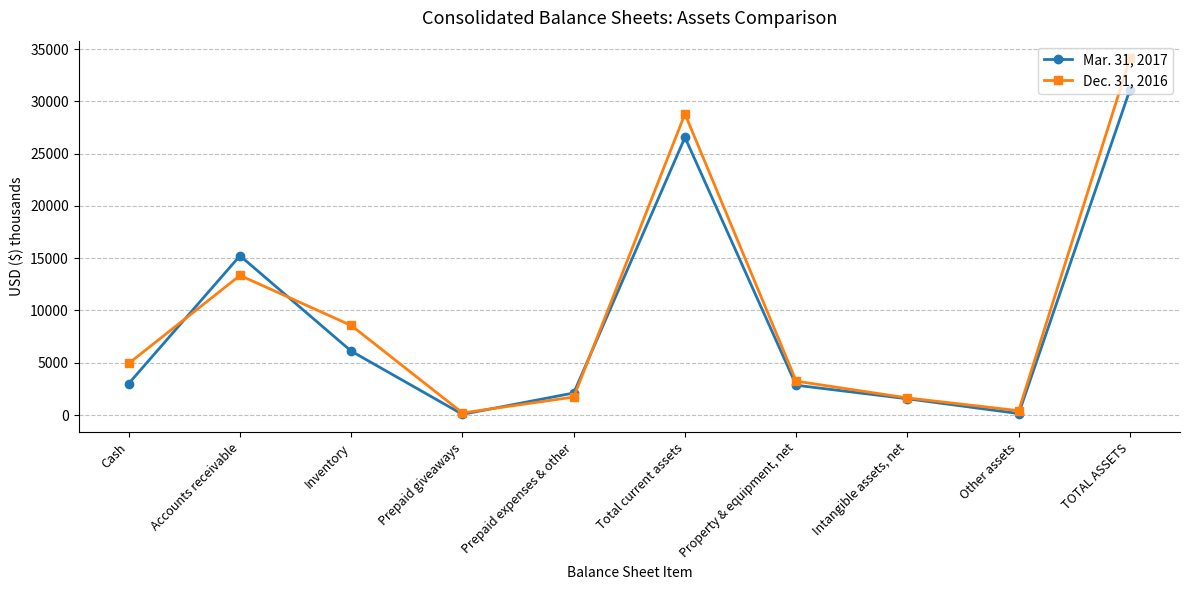

What is the label of the 5th point from the right?

Total current assets